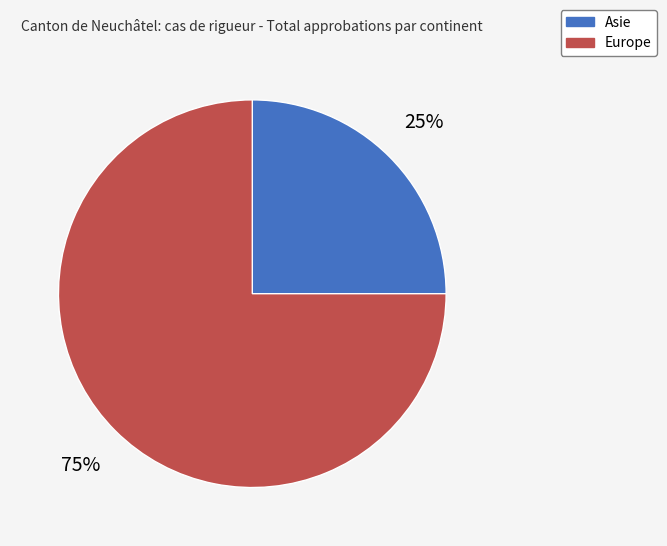

Rank the categories by value from highest to lowest.

Europe, Asie